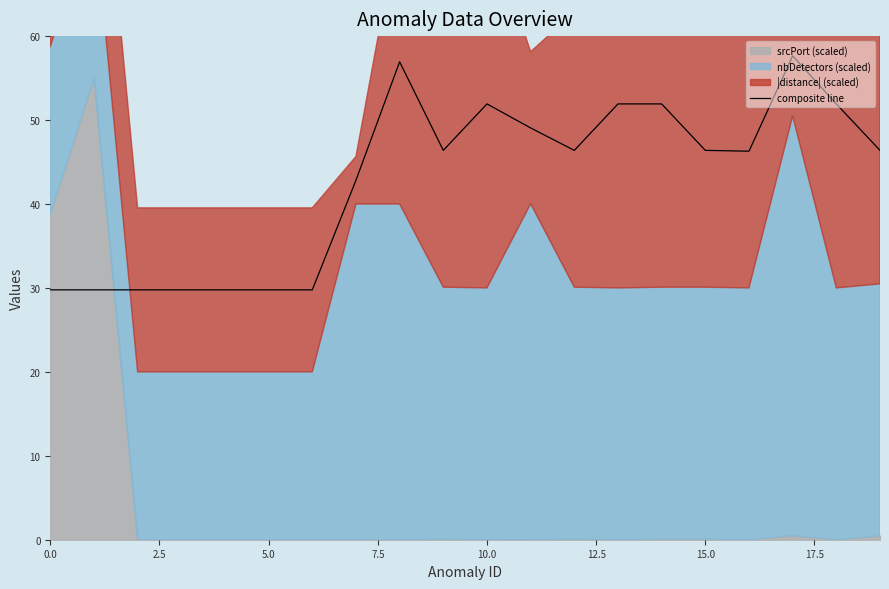

How many interior local peaks (higher than both neighbors) does the data have?

3